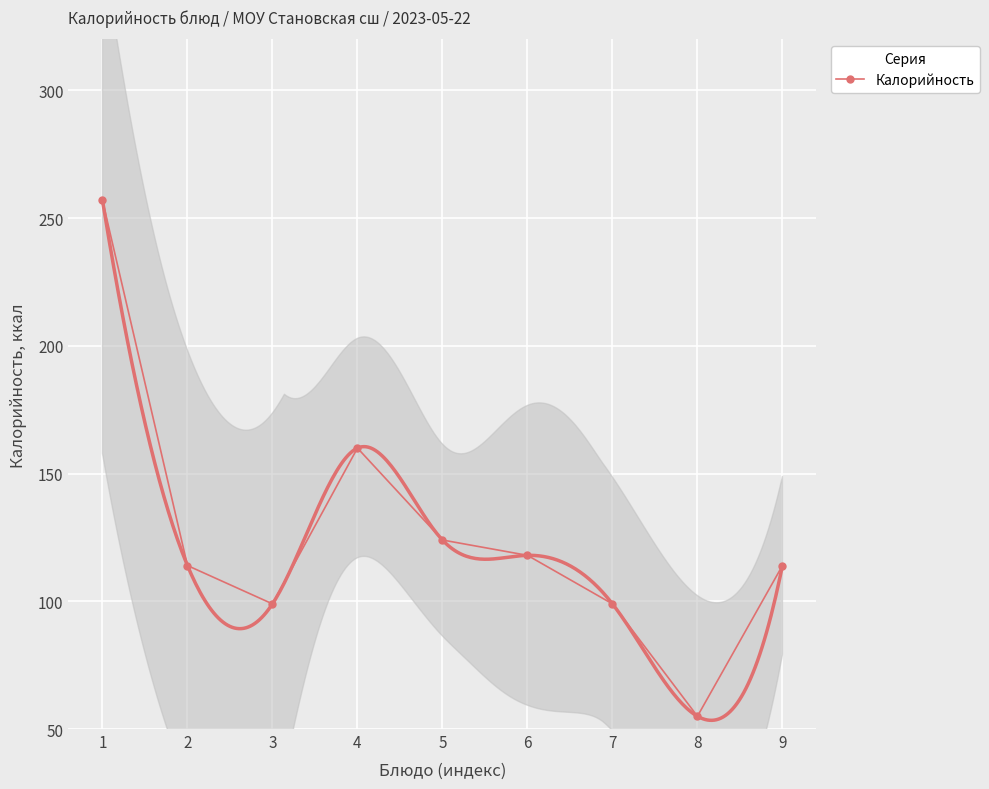

What is the value of the 3rd point from the left?

99